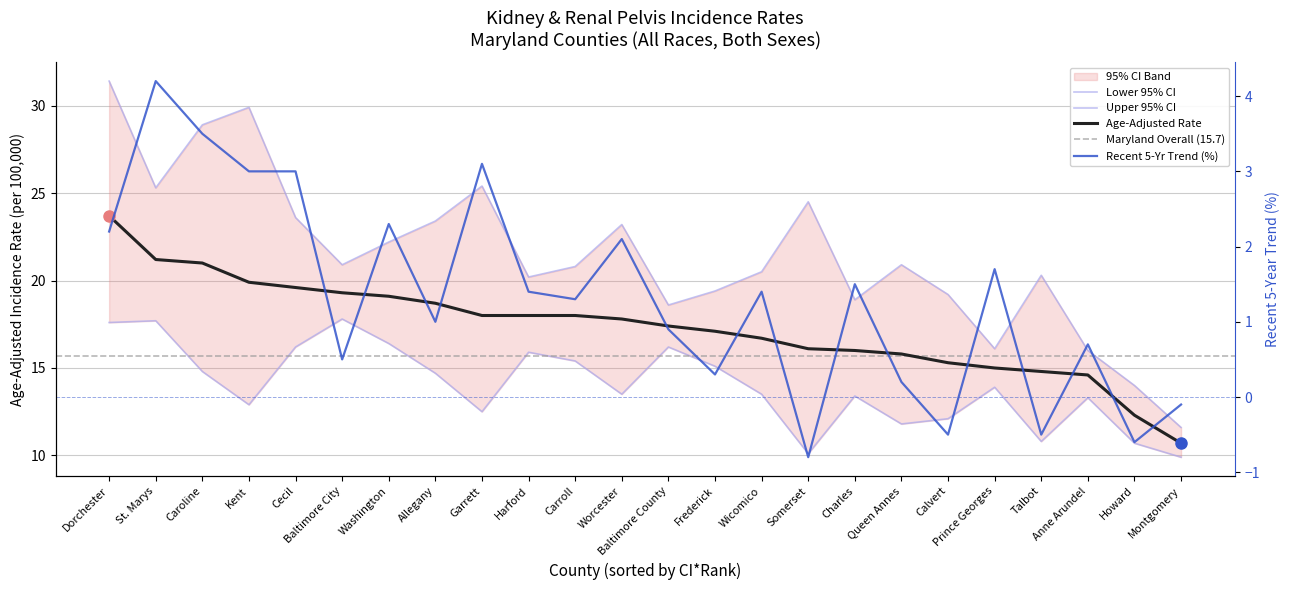

At which category does Lower 95% CI reach its first local peak?

St. Marys